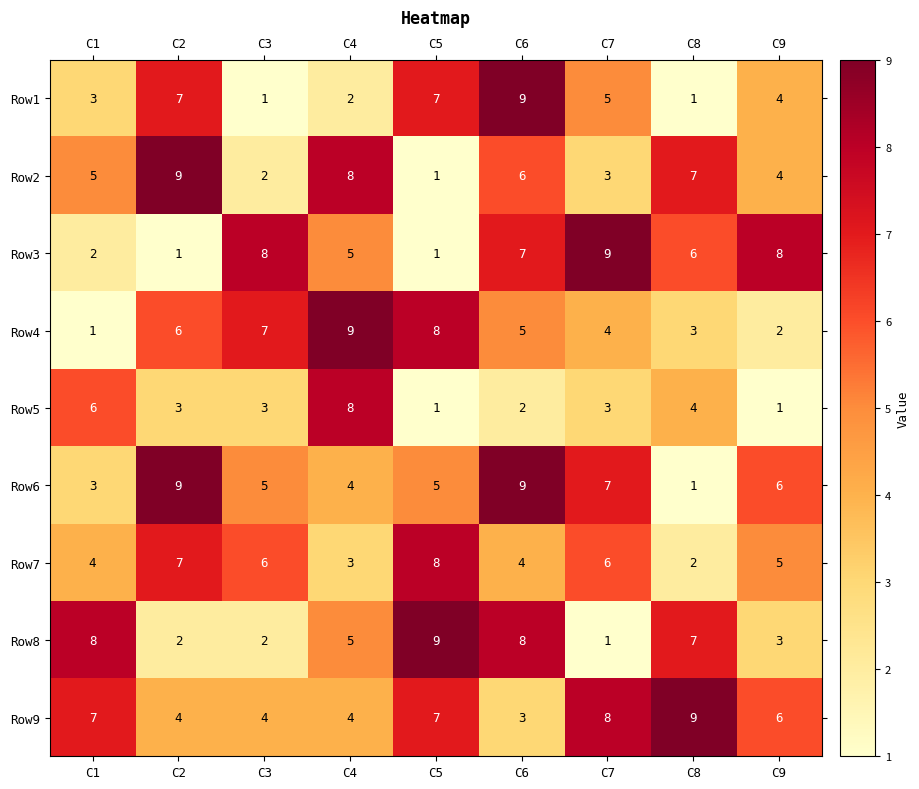

What is the difference between the maximum and minimum values in the Row5 series?

7